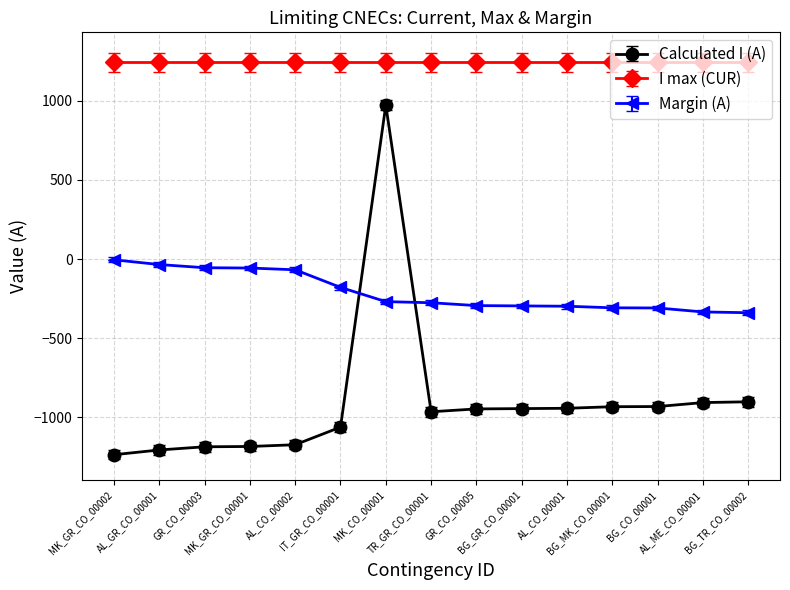

What is the sum of the Calculated I (A) values at BG_TR_CO_00002 and AL_CO_00002?

-2073